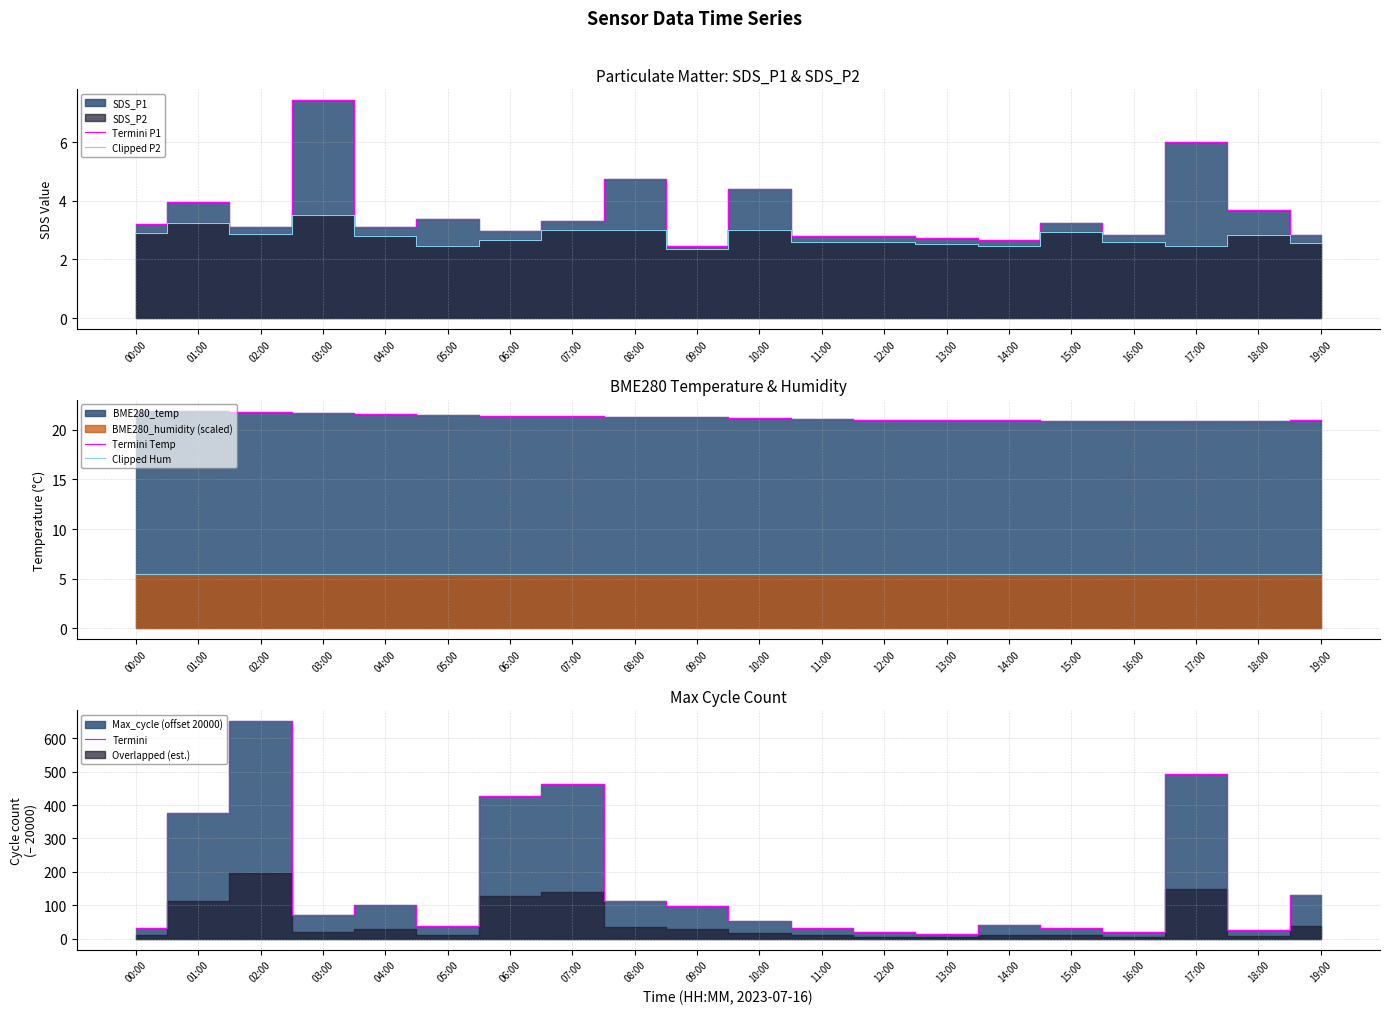

The value of Termini at 10:00 is 17.2. True or false?

False